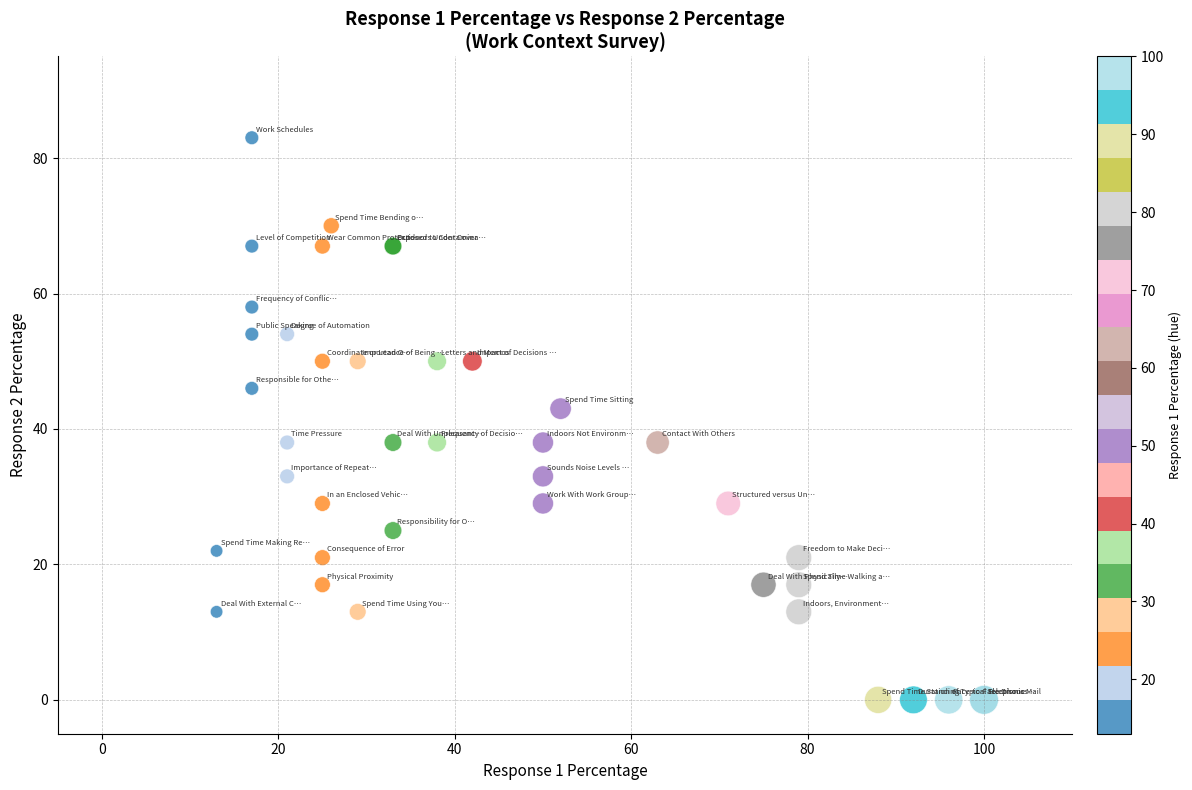

What Y value in the scatter plot is closest to 41?

43